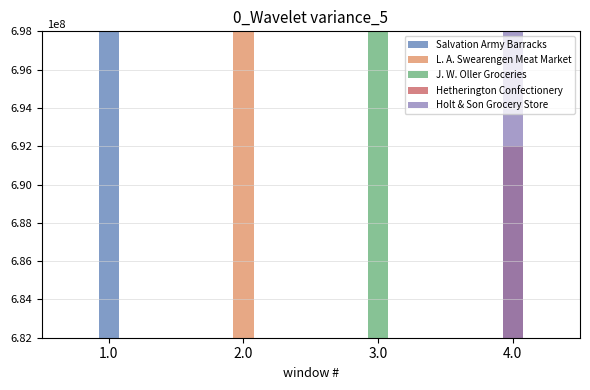

Which label corresponds to the largest value in the chart?

3.0